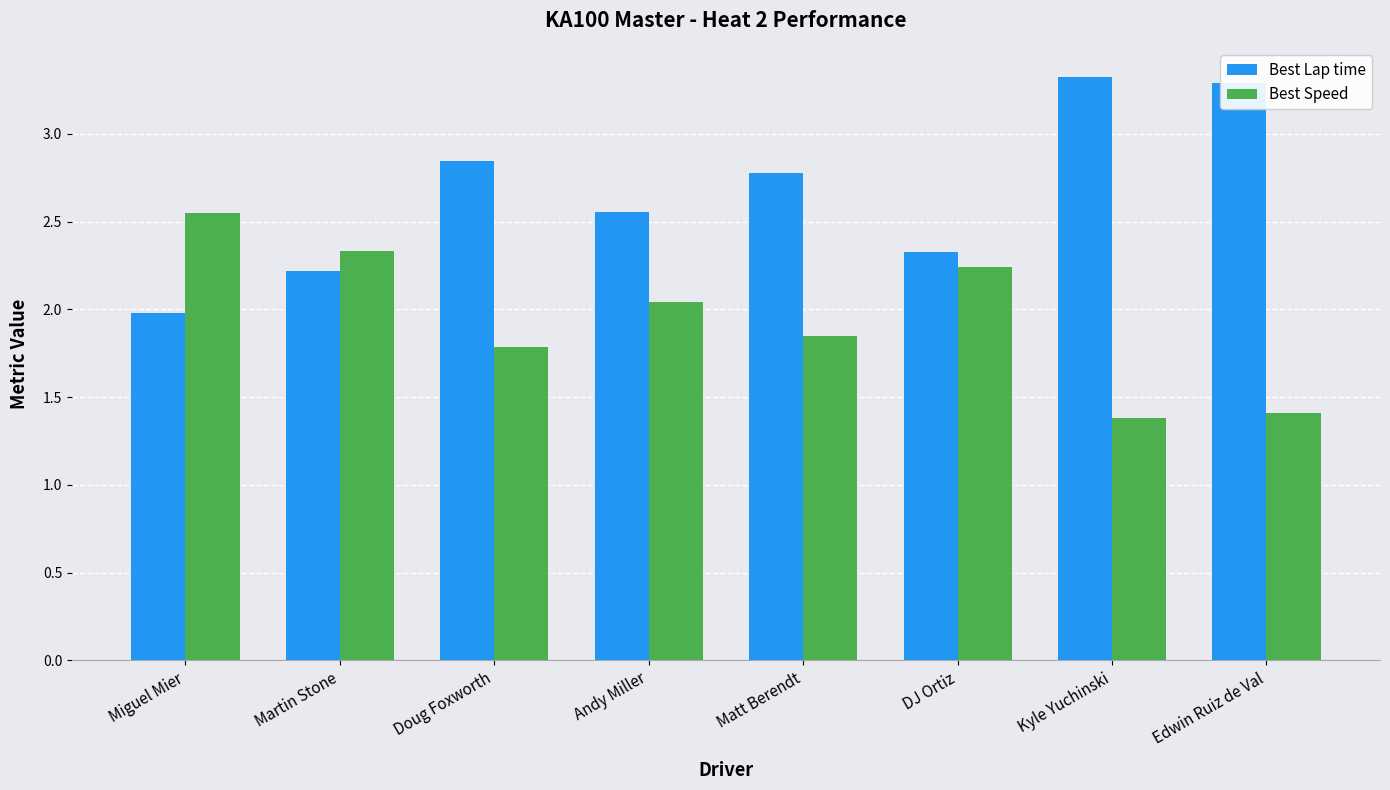

What is the highest value of the Best Lap time series?

3.3